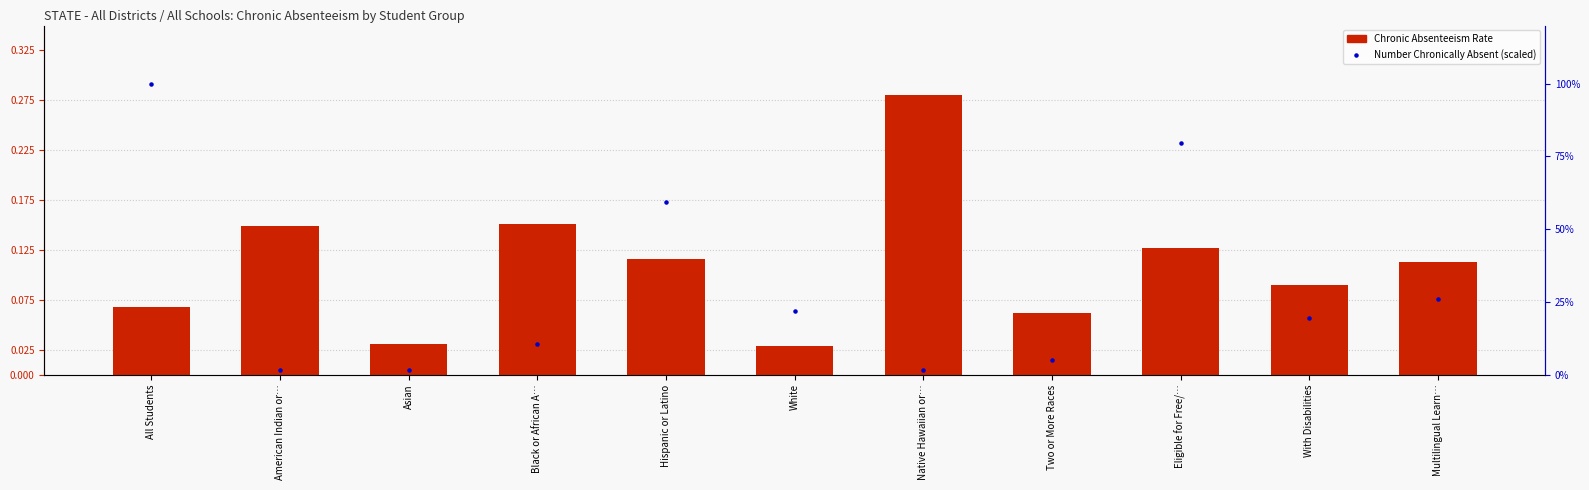

Which series has the largest total across all categories?

Number Chronically Absent (scaled to 100%)